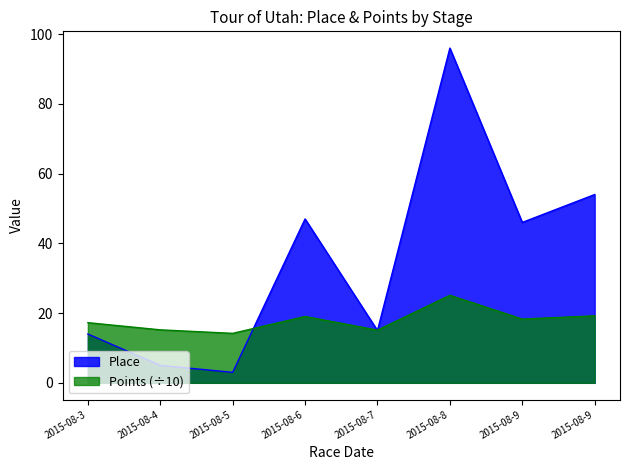

Which label corresponds to the smallest value in the chart?

2015-08-5